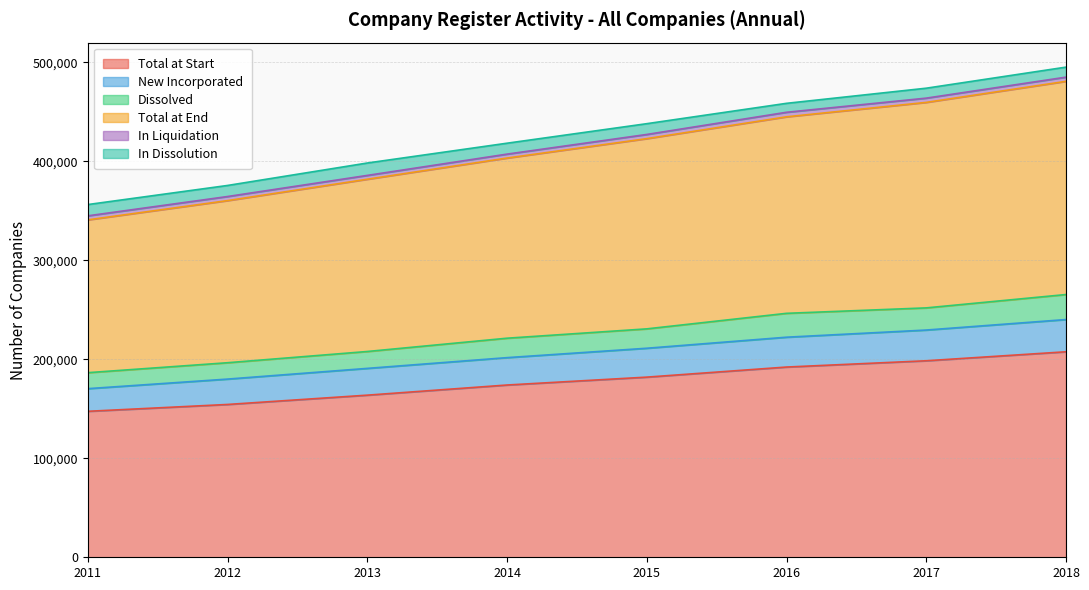

The value of Total at Start at 2012 is 154370. True or false?

True